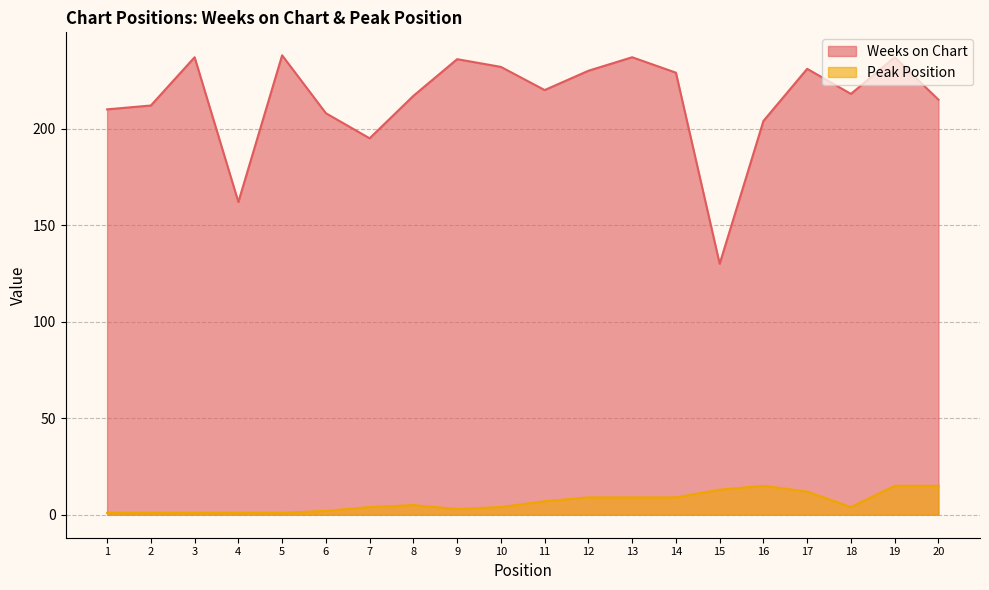

What is the sum of the Peak Position values at 6 and 12?

11